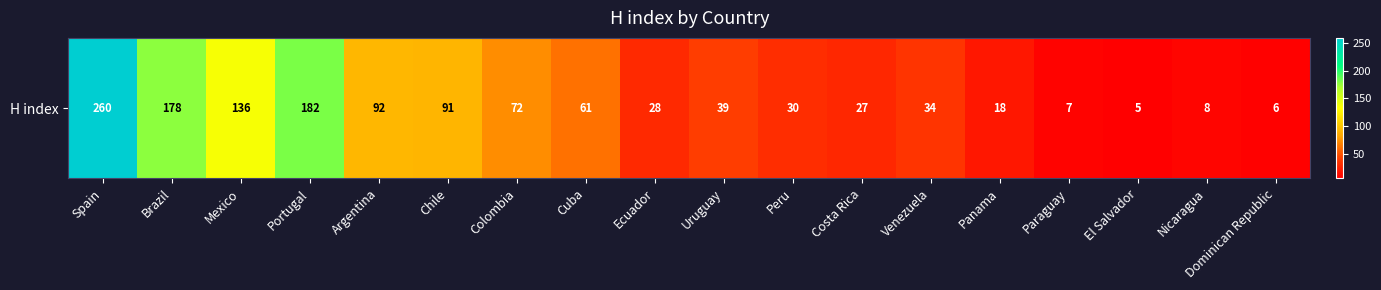

At which label does the data first exceed 39?

Spain